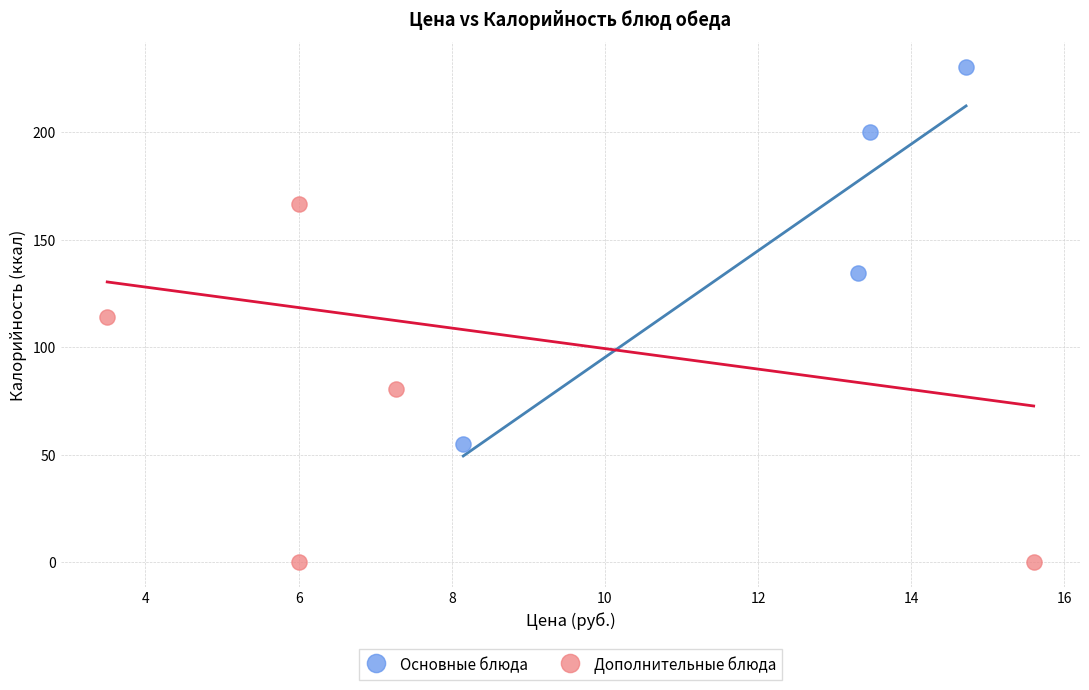

Which series reaches the maximum Y coordinate?

Основные блюда